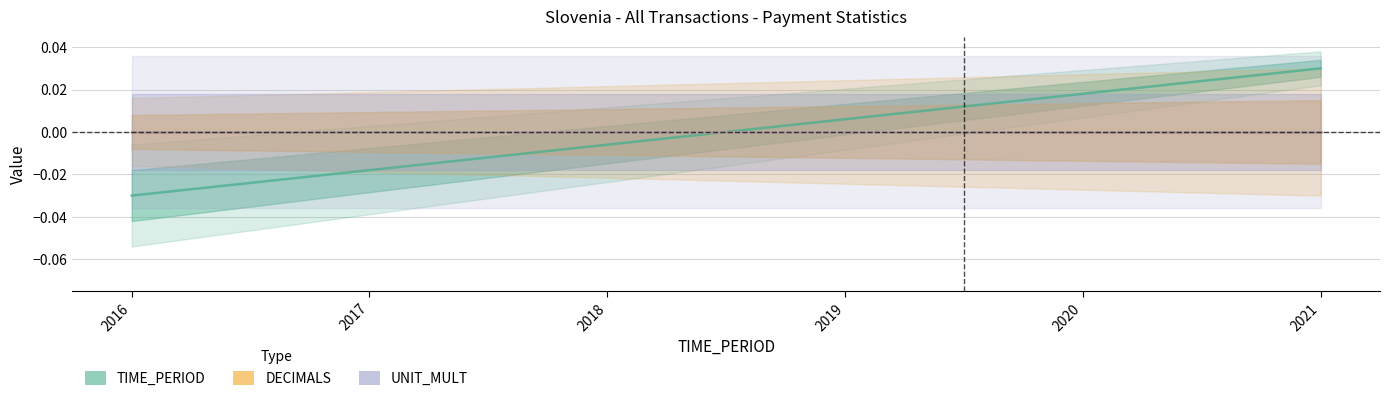

Is the value of TIME_PERIOD at 2019 greater than the value of DECIMALS at 2016?

Yes